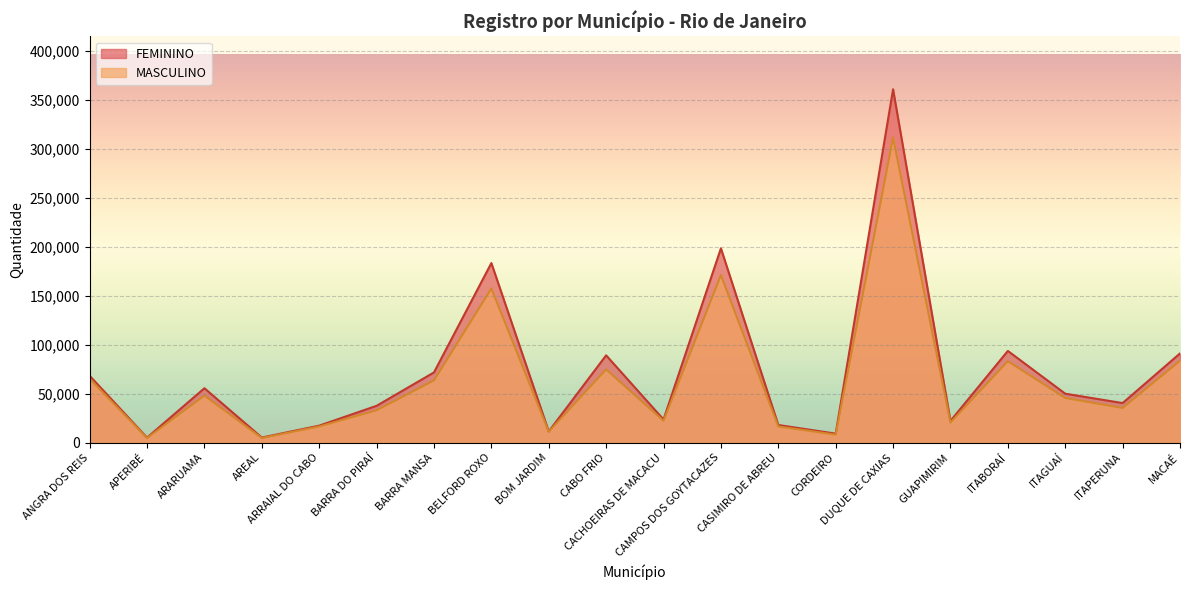

Rank the series at CABO FRIO from highest to lowest value.

FEMININO, MASCULINO